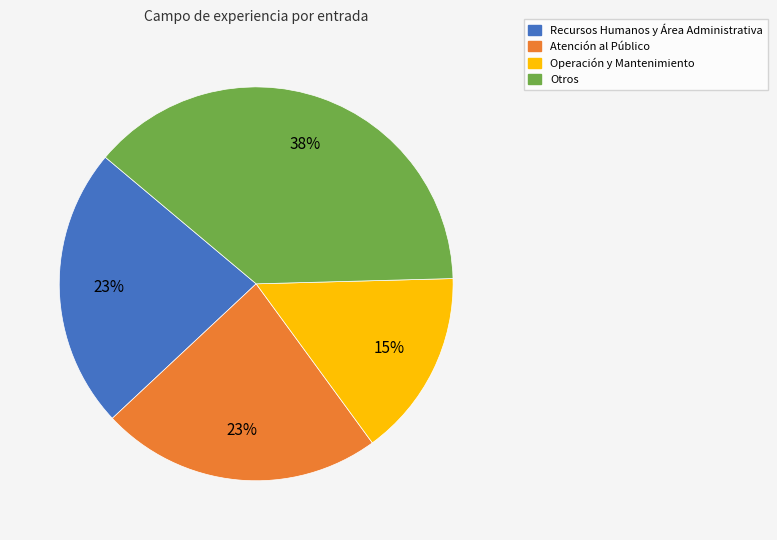

Is Recursos Humanos y Área Administrativa the majority of the pie?

No